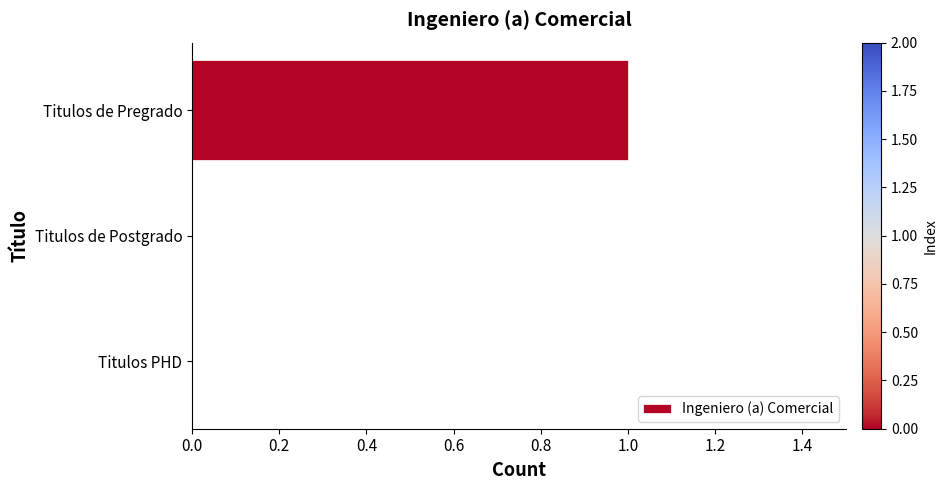

Reading top to bottom, extract all data points from this chart.

Titulos de Pregrado=1	Titulos de Postgrado=0	Titulos PHD=0